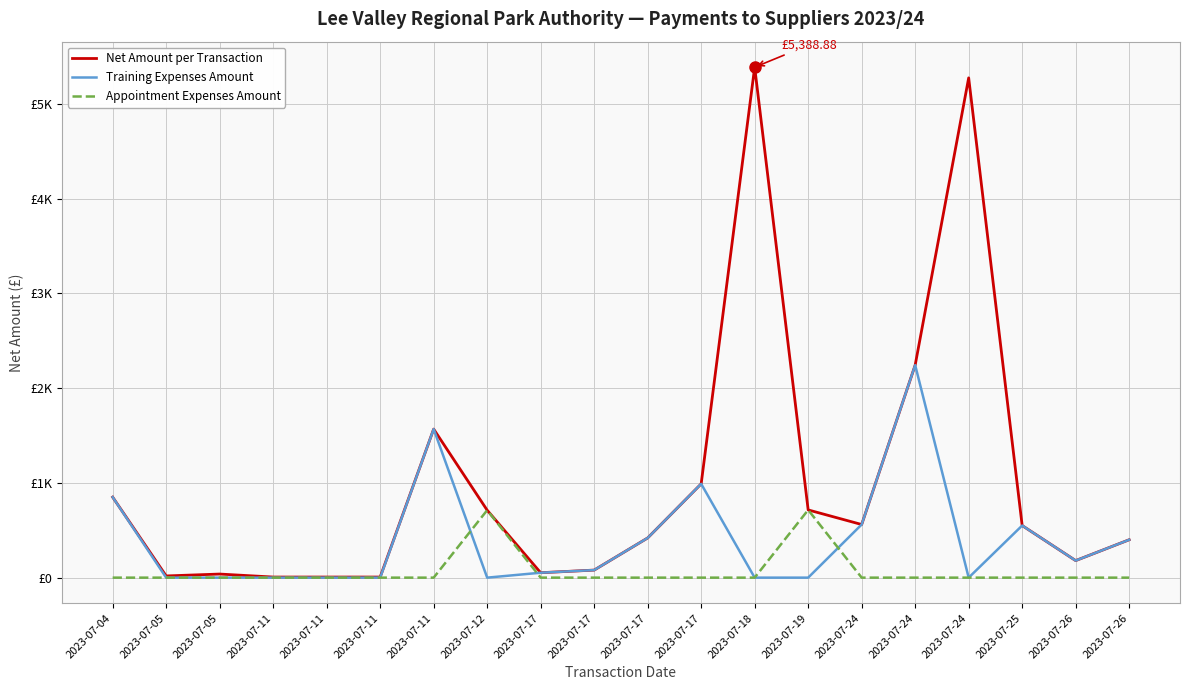

Does the chart have visible grid lines?

Yes